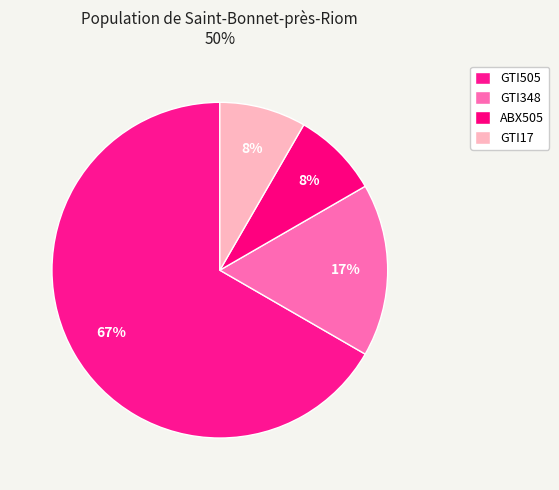

Does GTI348 represent more than half of the total?

No